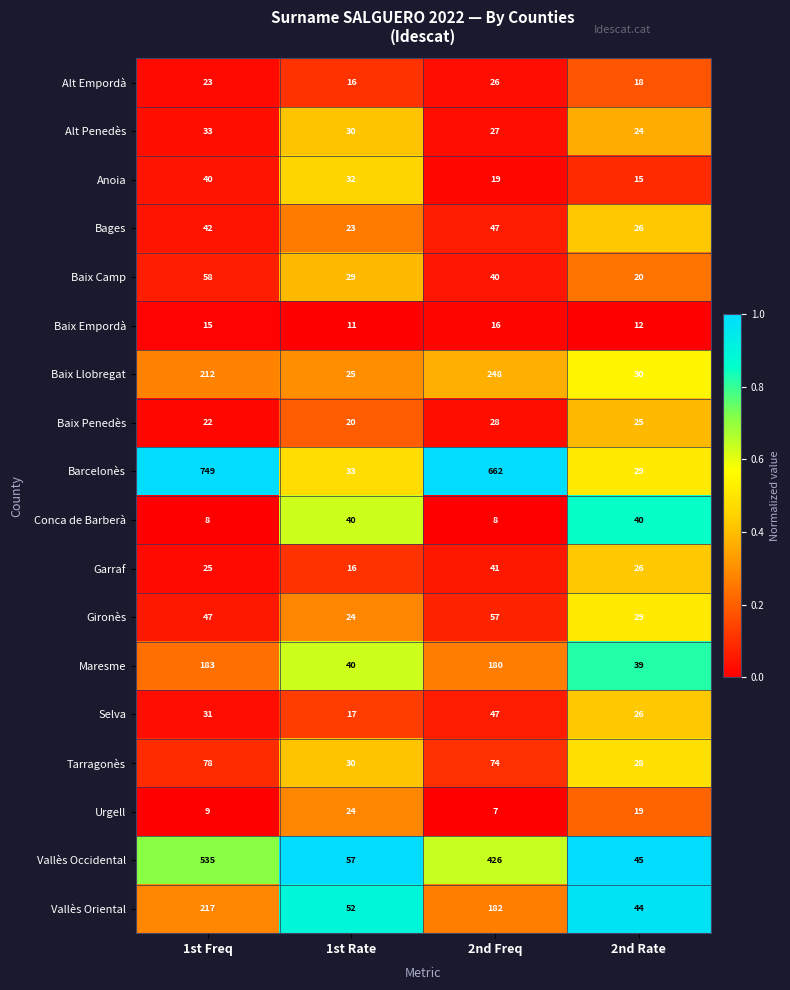

What is the sum of the Maresme values at 1st Freq and 2nd Freq?

363